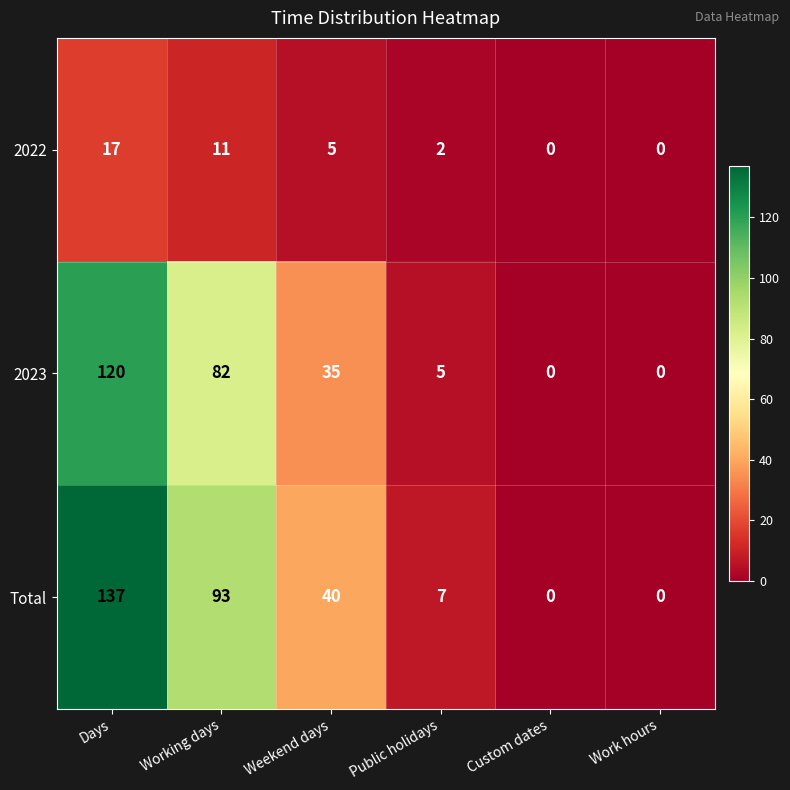

What is the sum of all 2022 values?

35